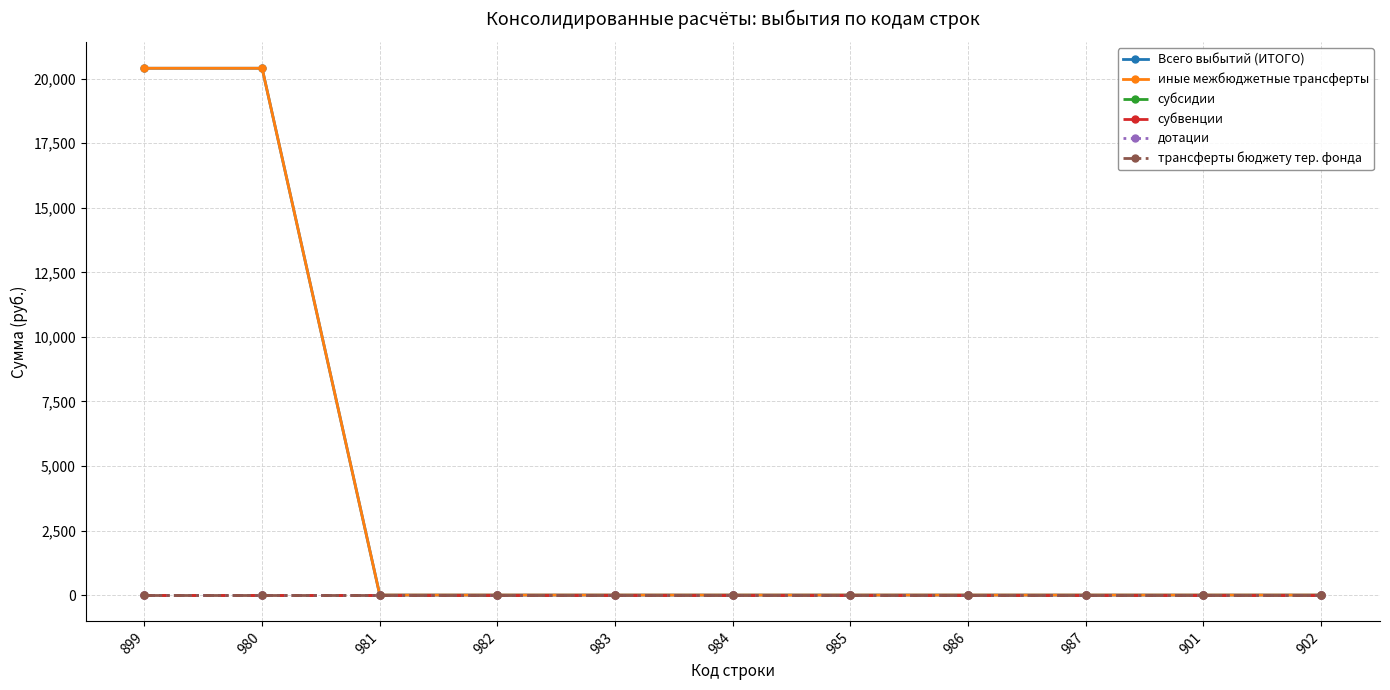

The value of иные межбюджетные трансферты at 984 is 0.0. True or false?

True